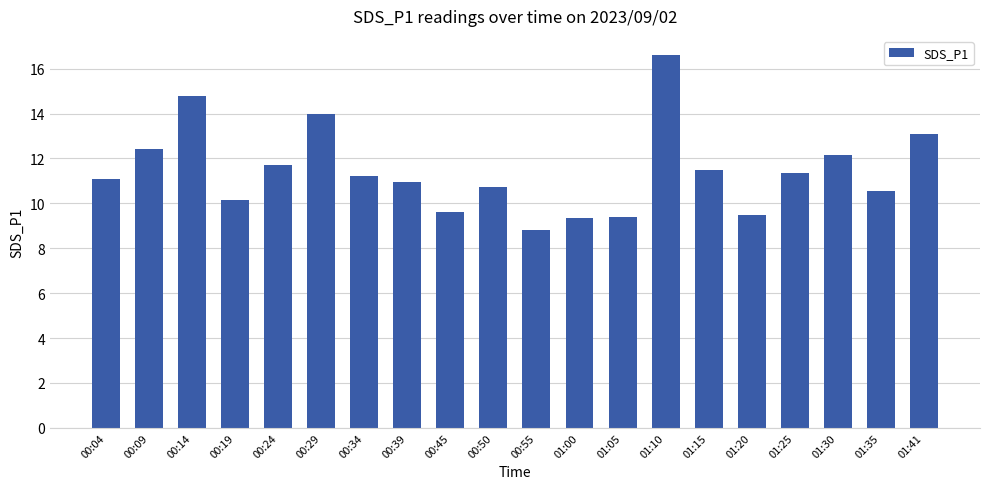

Reading left to right, what are all the values shown in this chart?

11.1	12.4	14.8	10.1	11.7	14.0	11.2	10.9	9.6	10.7	8.8	9.3	9.4	16.6	11.5	9.5	11.4	12.2	10.5	13.1